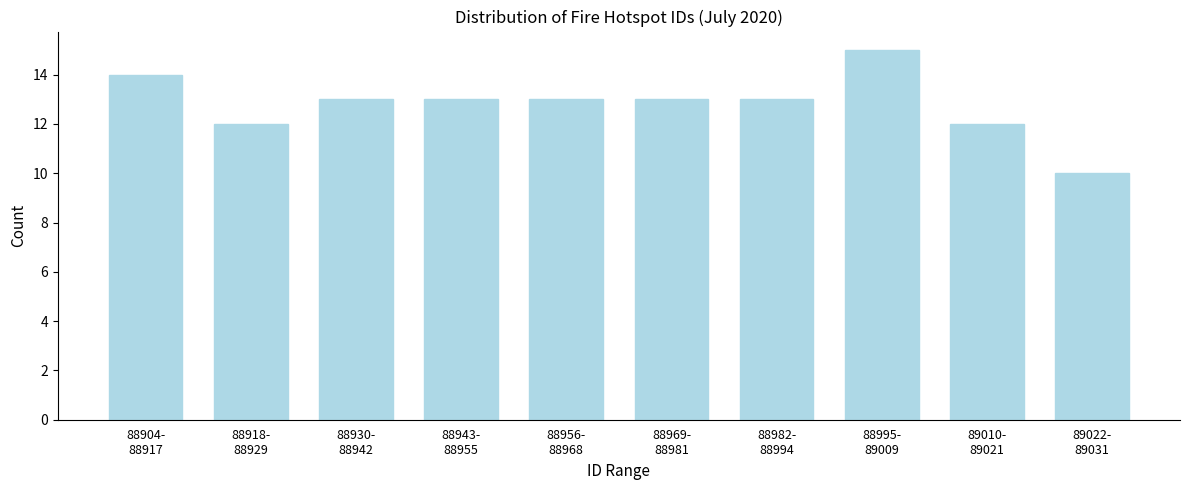

Reading right to left, what are all the values shown in this chart?

10	12	15	13	13	13	13	13	12	14